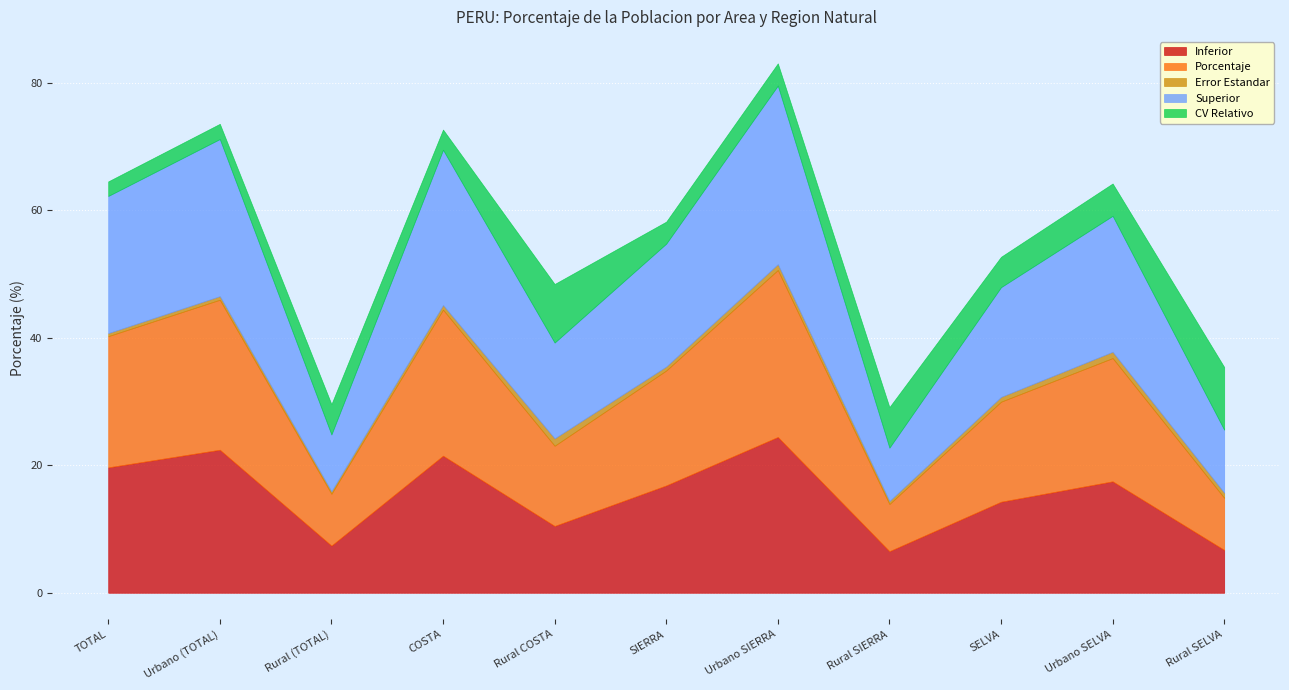

At how many categories does at least one series exceed 2?

11